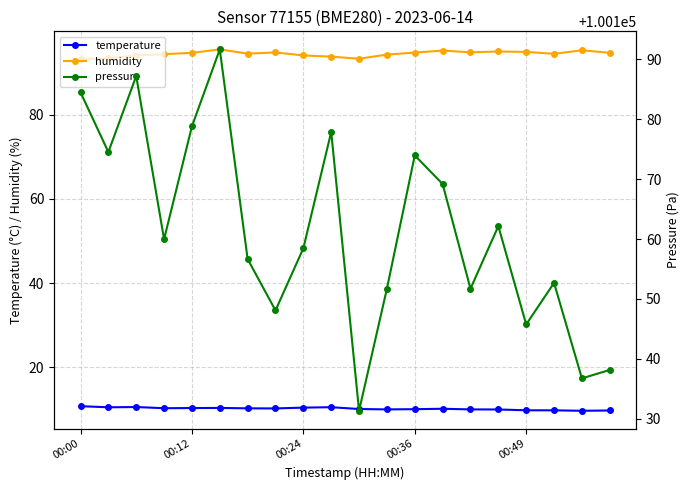

The temperature series shows 16.1 at 00:36. True or false?

False